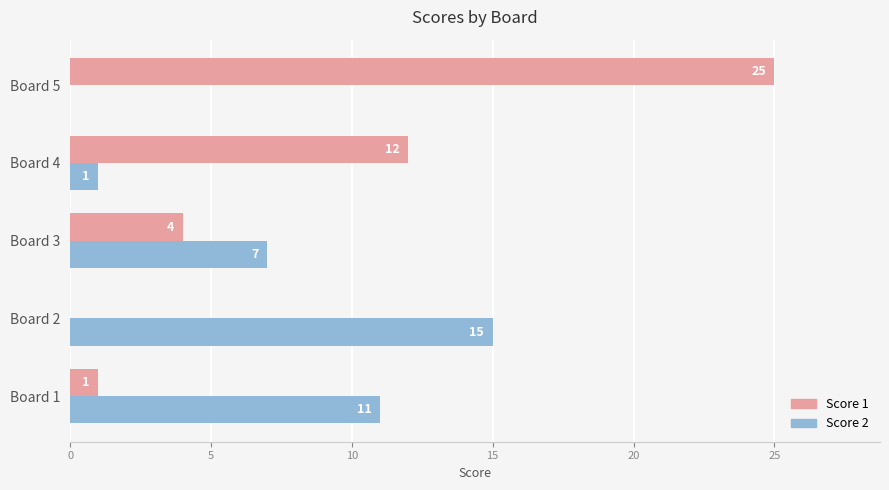

True or false: Score 1 has a value of 1 at Board 1.

True